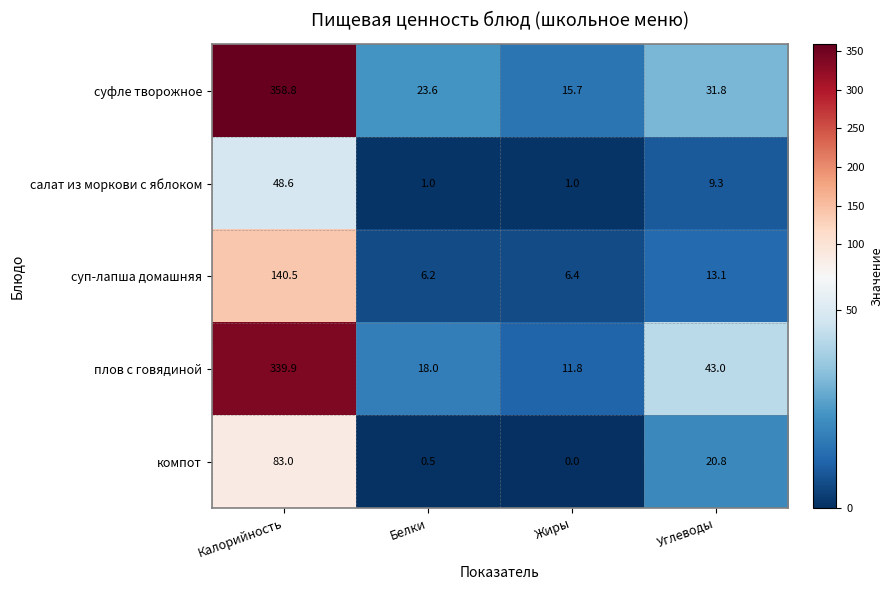

The value of суфле творожное at Белки is 8.7. True or false?

False